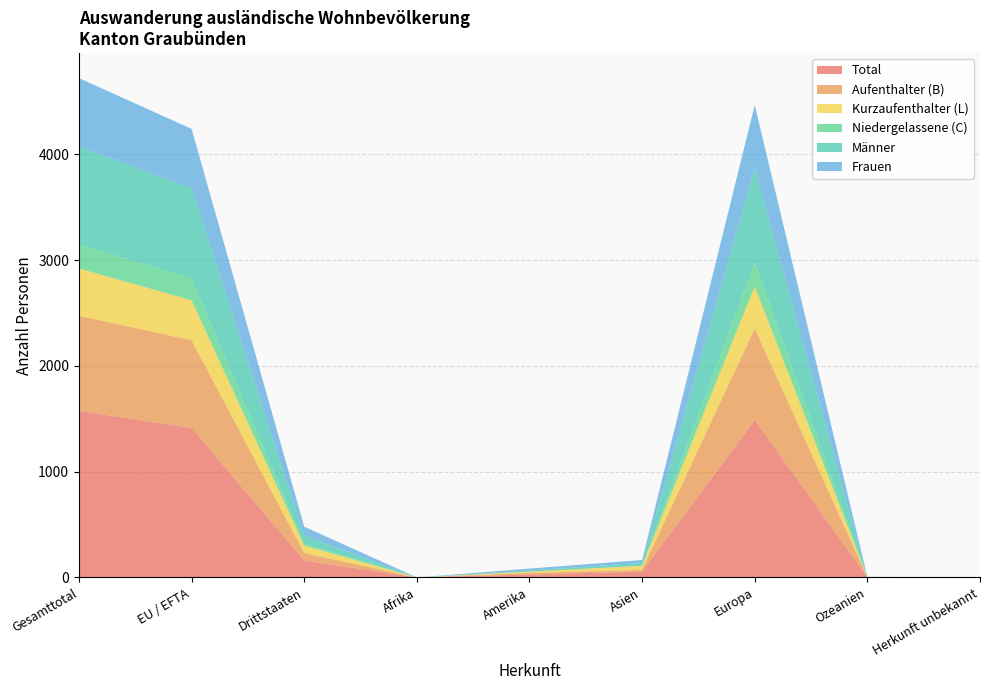

Reading right to left, list all the values displayed in this chart.

Total: Herkunft unbekannt=0	Ozeanien=2	Europa=1488	Asien=55	Amerika=28	Afrika=0	Drittstaaten=160	EU / EFTA=1413	Gesamttotal=1573
Aufenthalter (B): Herkunft unbekannt=0	Ozeanien=2	Europa=866	Asien=17	Amerika=15	Afrika=0	Drittstaaten=71	EU / EFTA=829	Gesamttotal=900
Kurzaufenthalter (L): Herkunft unbekannt=0	Ozeanien=0	Europa=397	Asien=38	Amerika=12	Afrika=0	Drittstaaten=70	EU / EFTA=377	Gesamttotal=447
Niedergelassene (C): Herkunft unbekannt=0	Ozeanien=0	Europa=225	Asien=0	Amerika=1	Afrika=0	Drittstaaten=19	EU / EFTA=207	Gesamttotal=226
Männer: Herkunft unbekannt=0	Ozeanien=2	Europa=889	Asien=28	Amerika=9	Afrika=0	Drittstaaten=75	EU / EFTA=853	Gesamttotal=928
Frauen: Herkunft unbekannt=0	Ozeanien=0	Europa=599	Asien=27	Amerika=19	Afrika=0	Drittstaaten=85	EU / EFTA=560	Gesamttotal=645